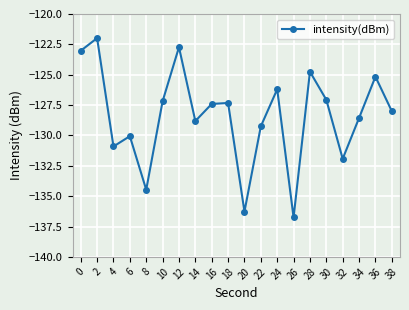

Where is the first local minimum?

4